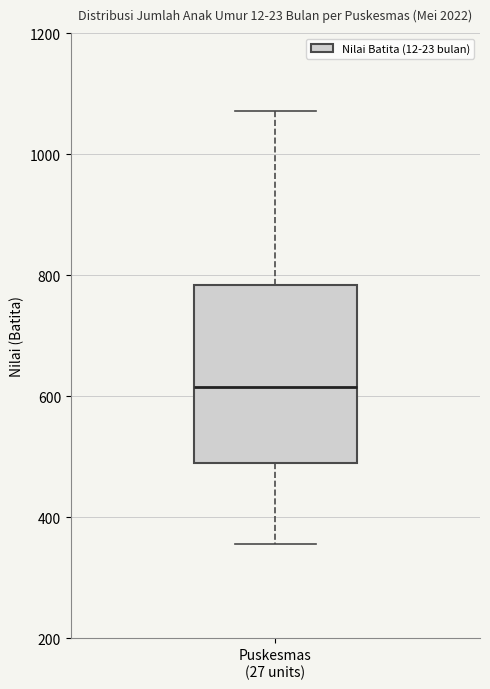

Read this box plot against the y-axis: the position of the median line, the range covered by the box, and the ends of both whiskers. The values are not printed on the chart, so give them approximately, as read against the axis.

median 620, box 500 to 780, whiskers 360 to 1080